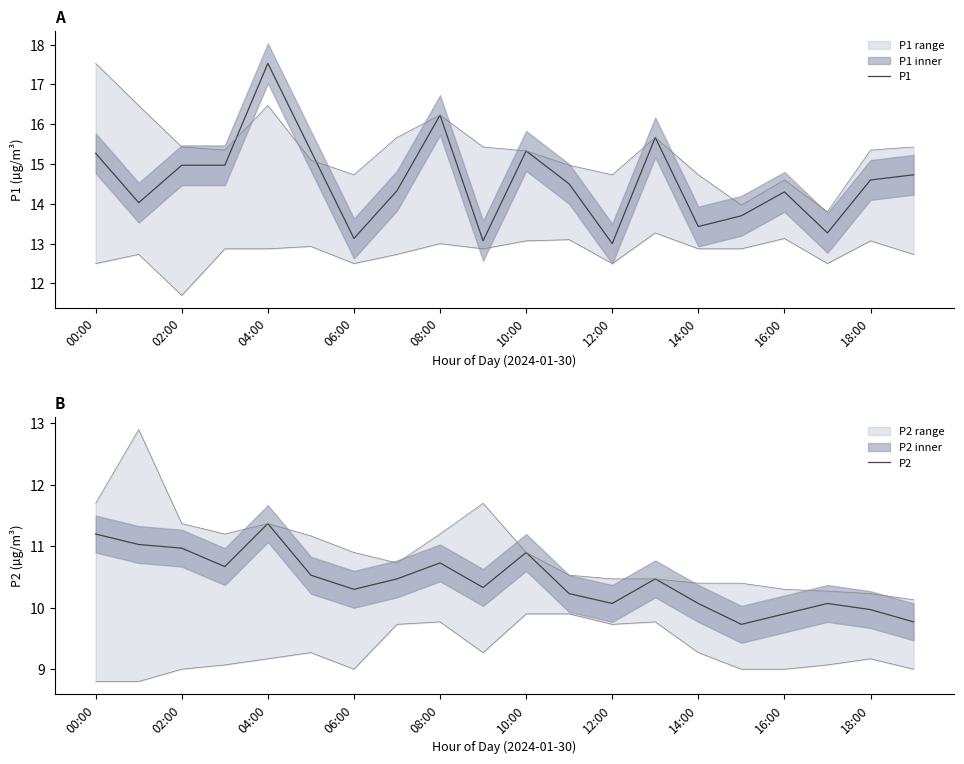

What is the difference between the second highest and second lowest values in the P2 series?

1.4